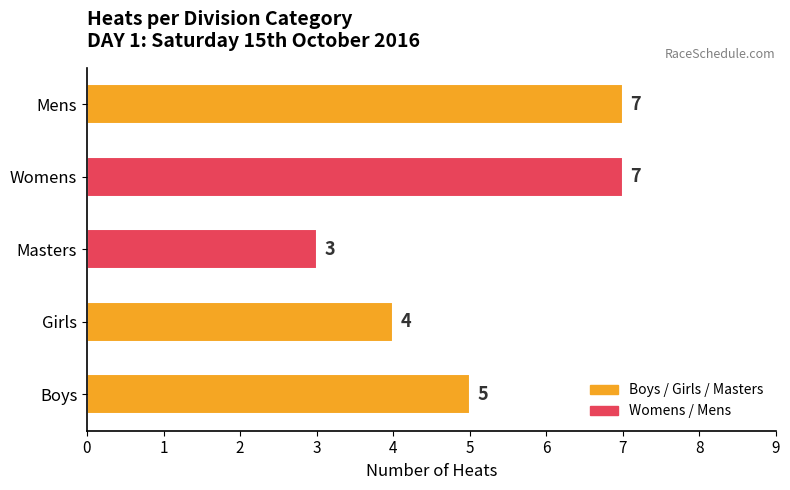

Are the bars horizontal?

Yes